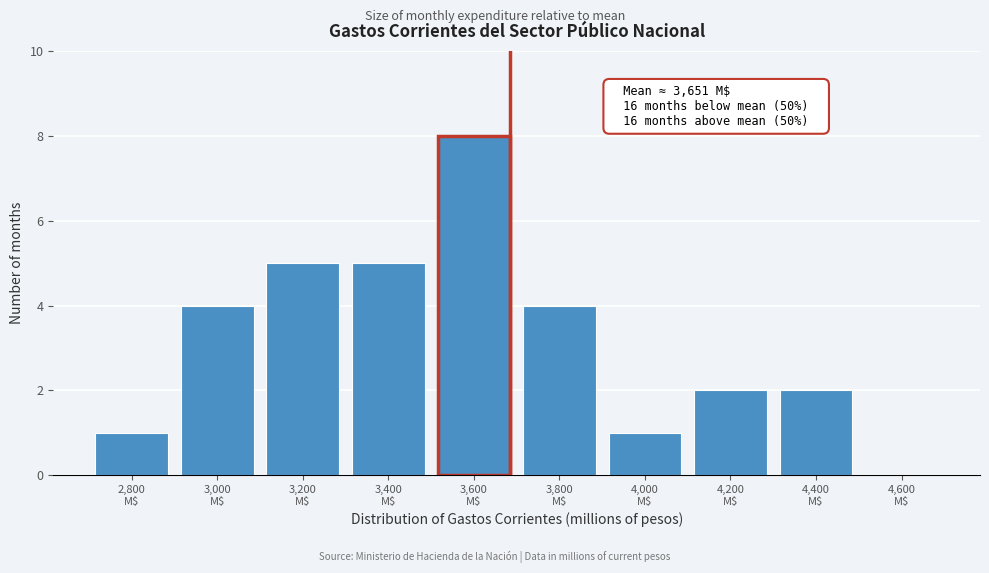

What is the maximum value shown in the chart?

8